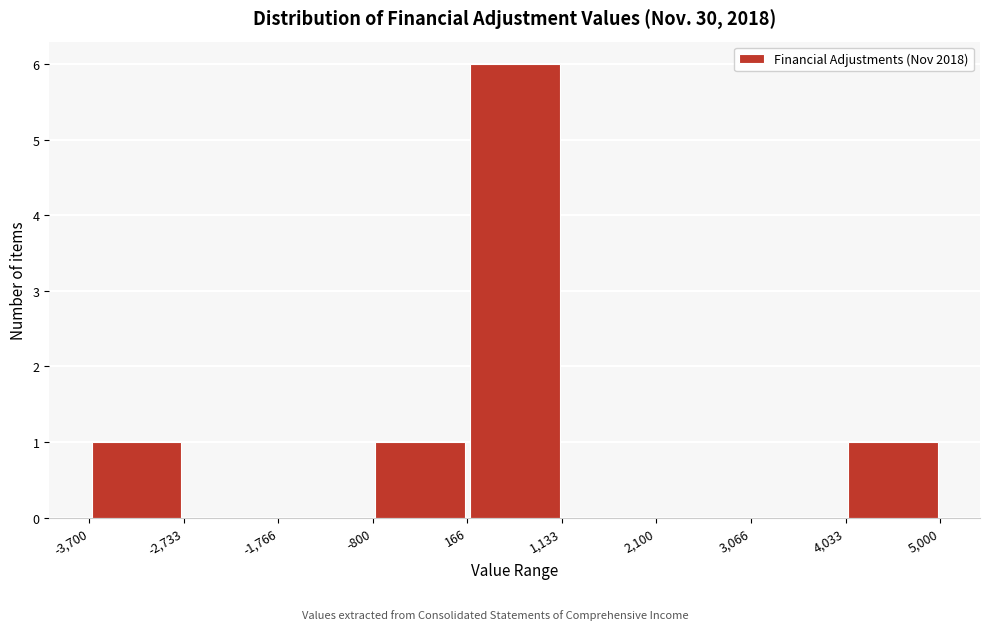

What is the height of the bar covering -3,700 to -2,733 on the x-axis? The values are not printed on the chart, so give them approximately, as read against the axis.

1